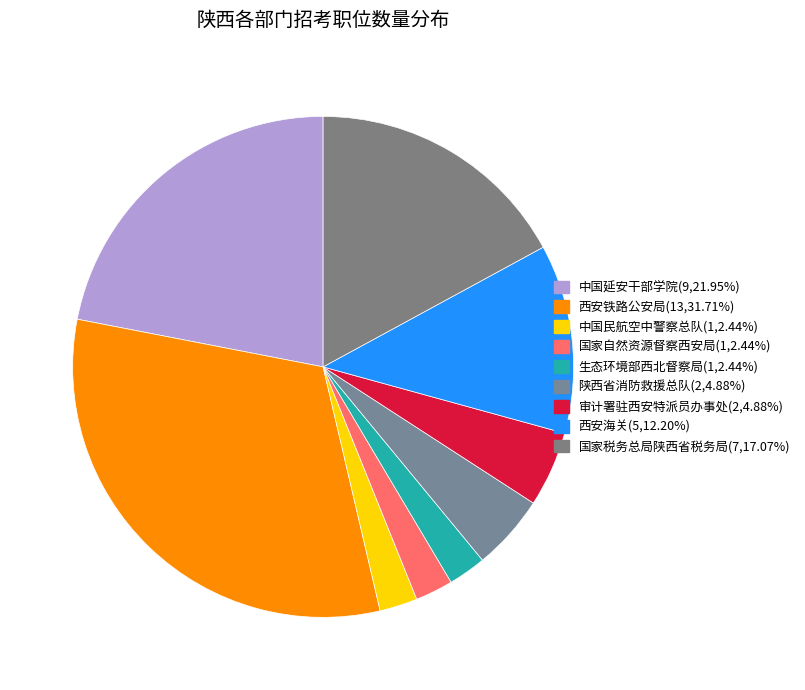

Combined, what portion of the pie is 审计署驻西安特派员办事处 and 国家税务总局陕西省税务局?

22.0%